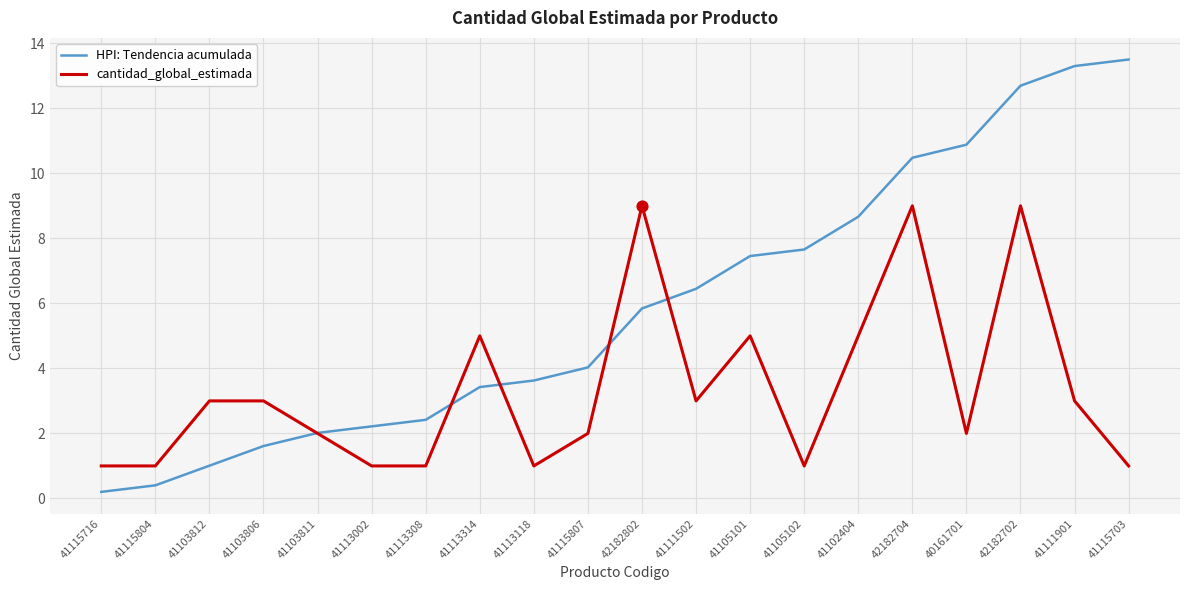

Is the value of HPI: Tendencia acumulada at 41113308 greater than the value of cantidad_global_estimada at 41111901?

No